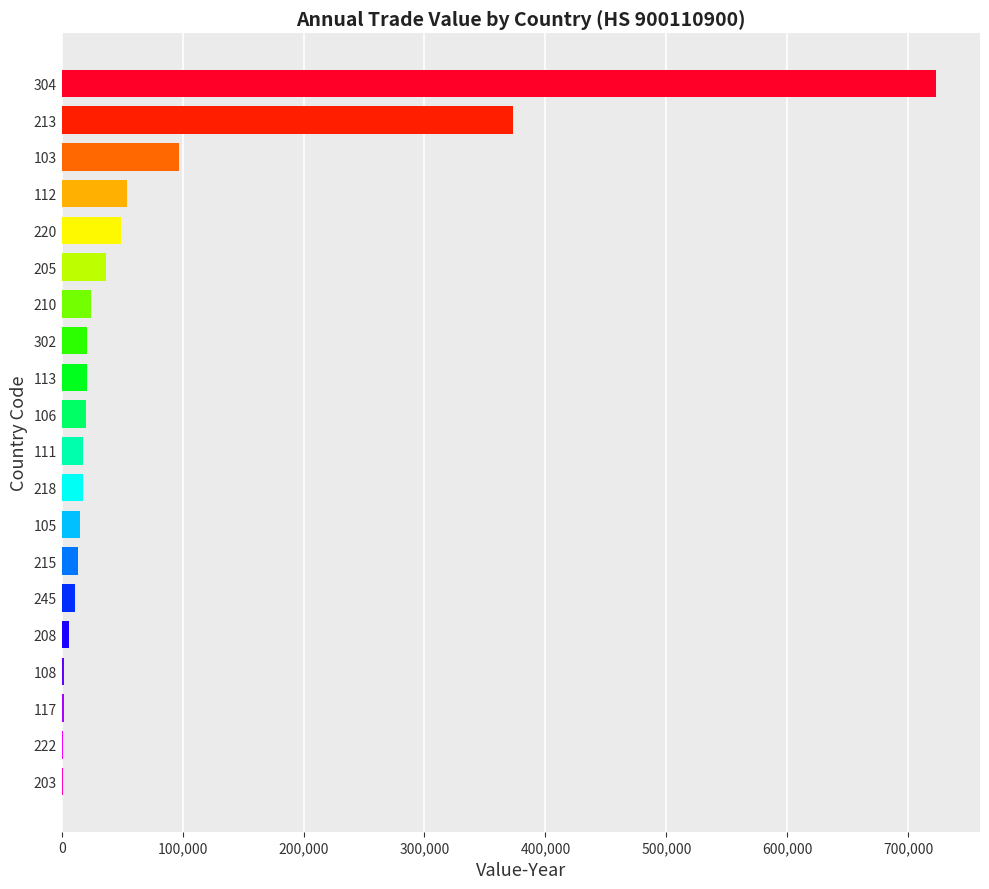

What is the greatest value displayed?

723217